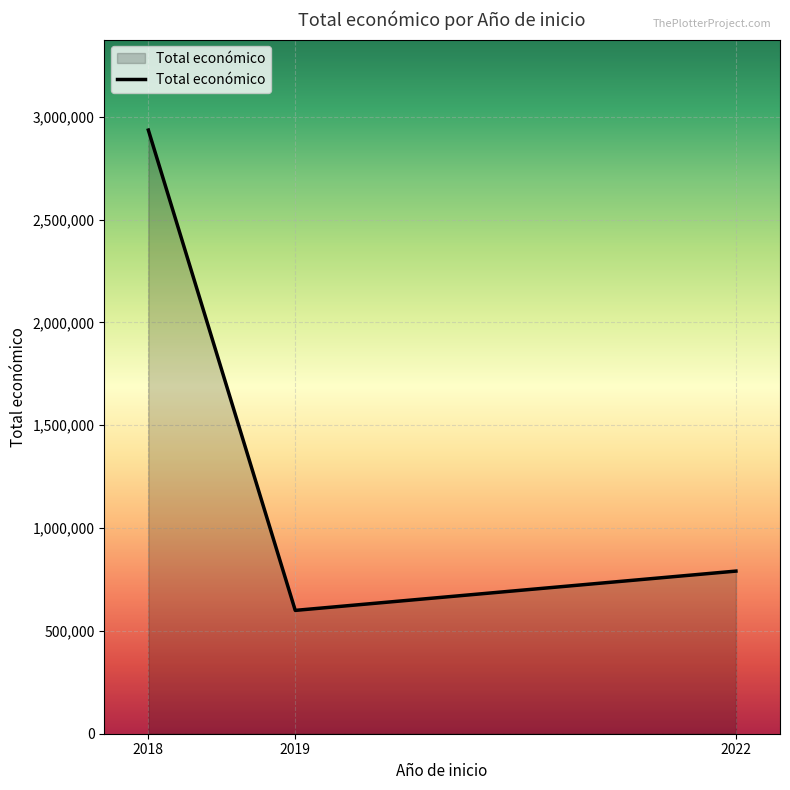

What is the sum of the values at 2018 and 2019?

3534446